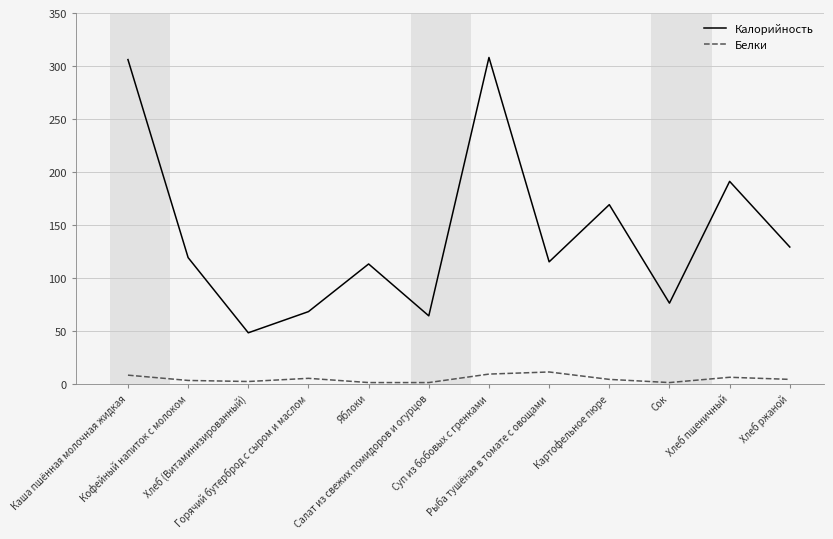

True or false: Белки and Калорийность cross at least once.

False